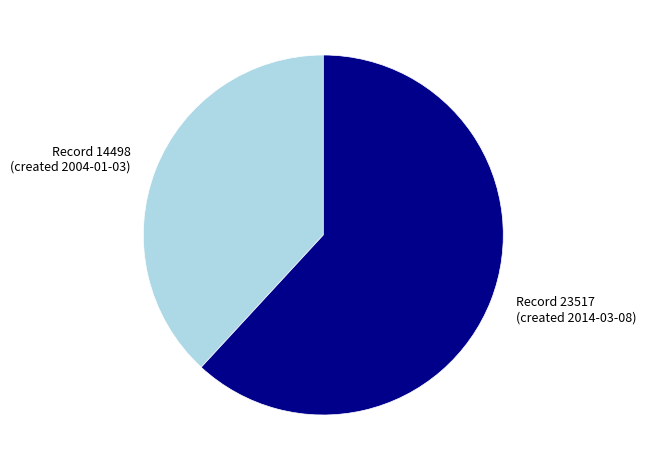

Which slice is the largest?

Record 23517